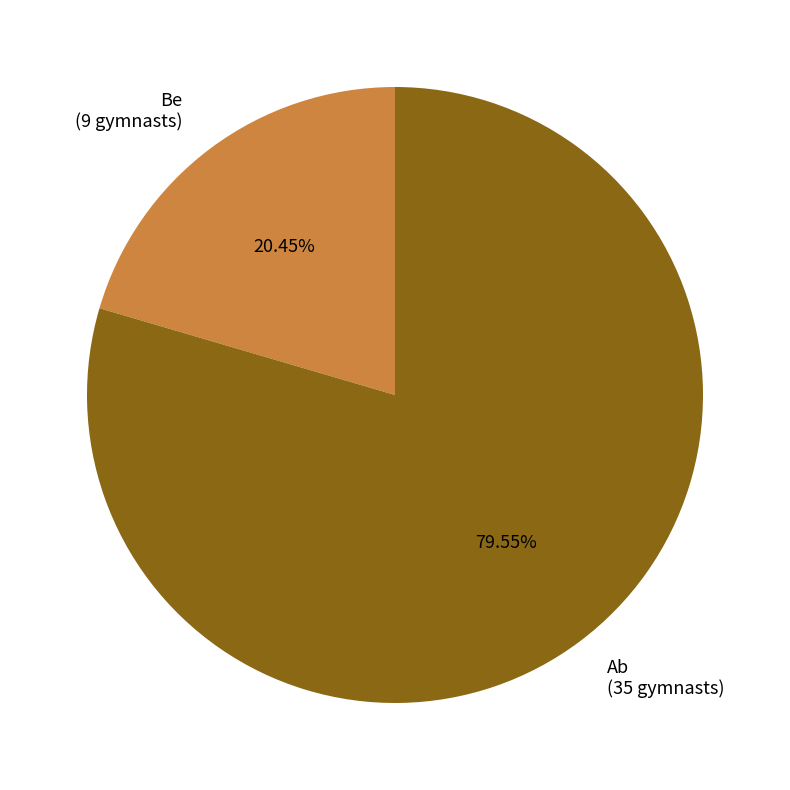

Is there a majority slice in this chart?

Yes